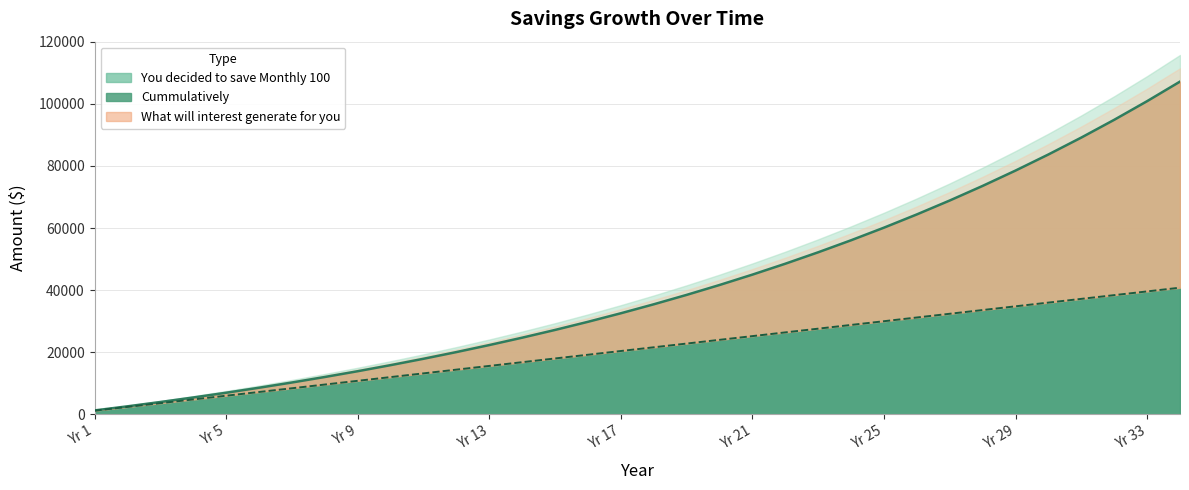

How many values in the You decided to save Monthly 100 series are below 35446?

17